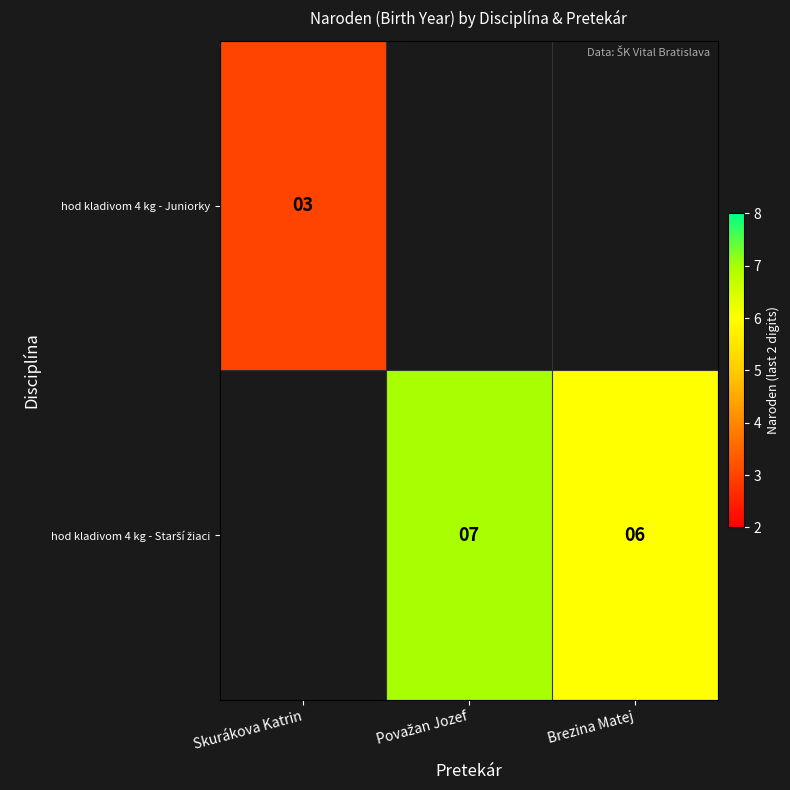

Which label corresponds to the largest value in the chart?

Považan Jozef